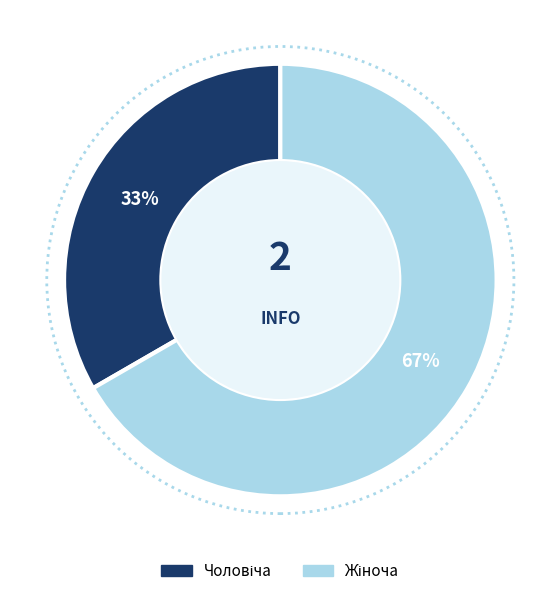

To the nearest percent, what is the average slice percentage?

50%